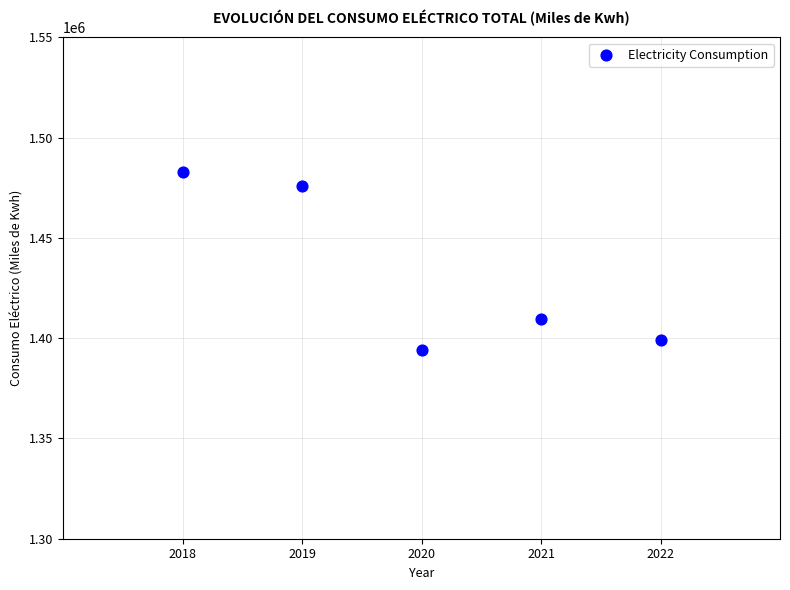

What Y value in the scatter plot is closest to 1438492?

1409573.6